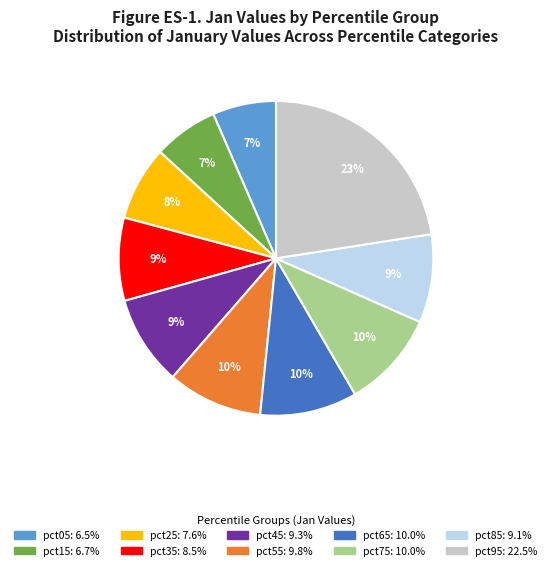

To the nearest percent, what is the combined percentage of pct45 and pct65?

19%